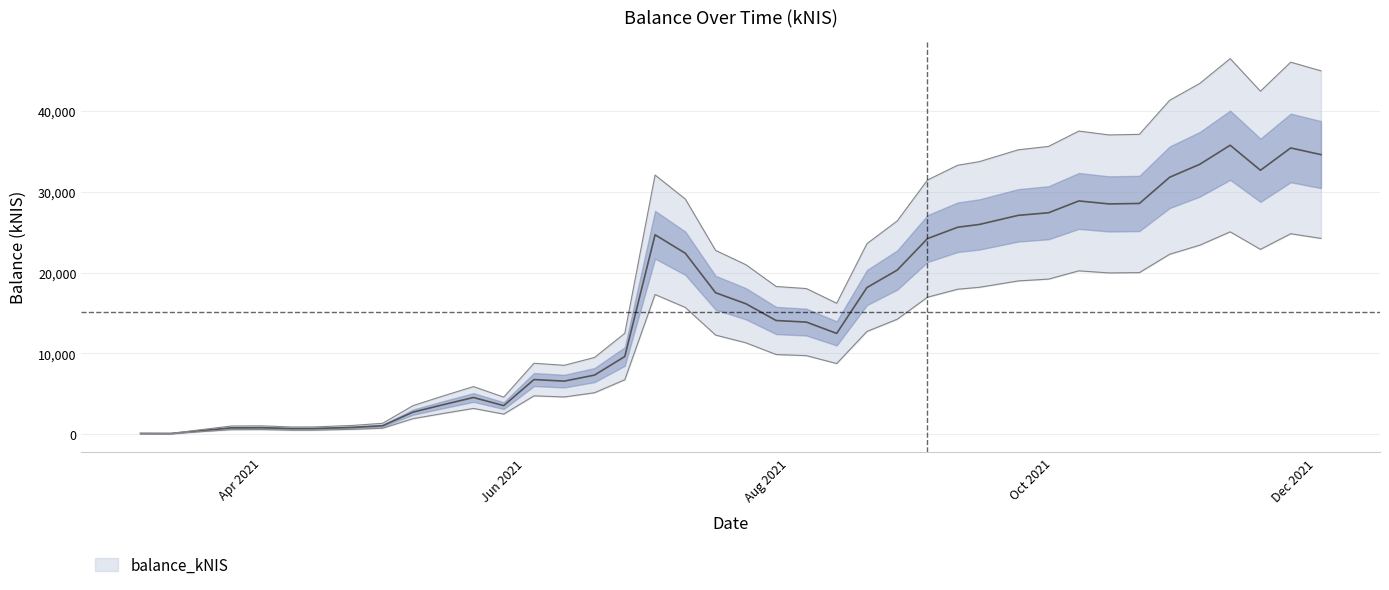

Which category has the lowest value across all series?

2021-03-11